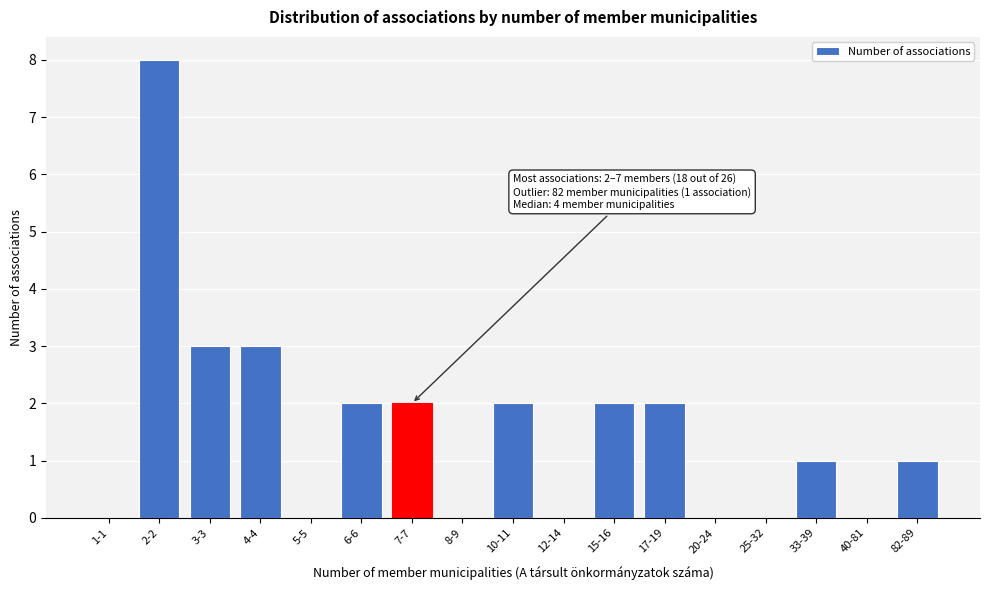

Reading left to right, extract all data points from this chart.

1-1=0	2-2=8	3-3=3	4-4=3	5-5=0	6-6=2	7-7=2	8-9=0	10-11=2	12-14=0	15-16=2	17-19=2	20-24=0	25-32=0	33-39=1	40-81=0	82-89=1